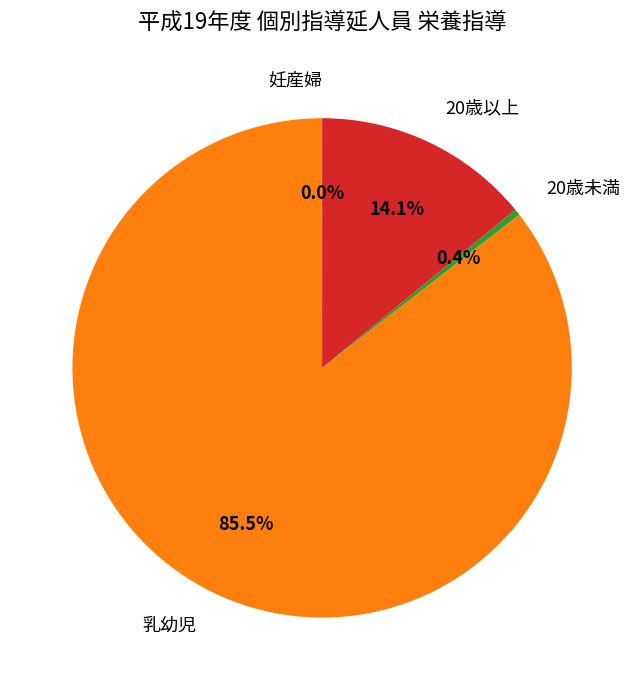

True or false: 乳幼児 accounts for 94% of the total.

False